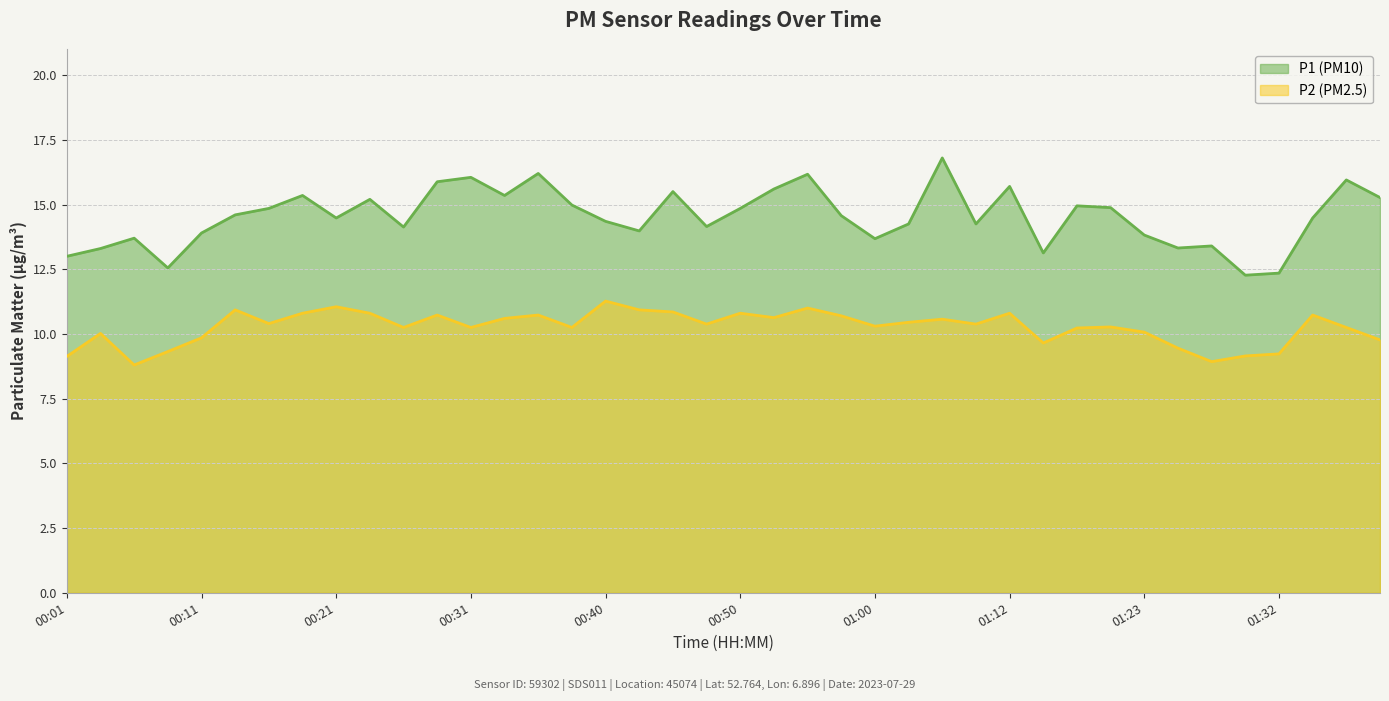

Which series has the widest spread of values?

P1 (PM10)